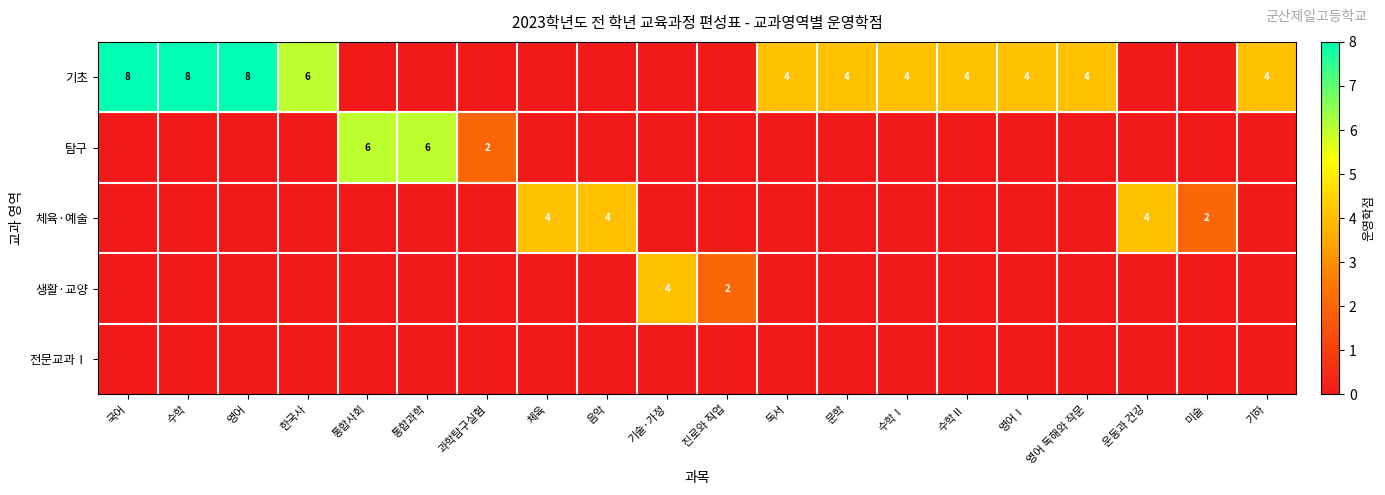

The 기초 series shows 1 at 독서. True or false?

False